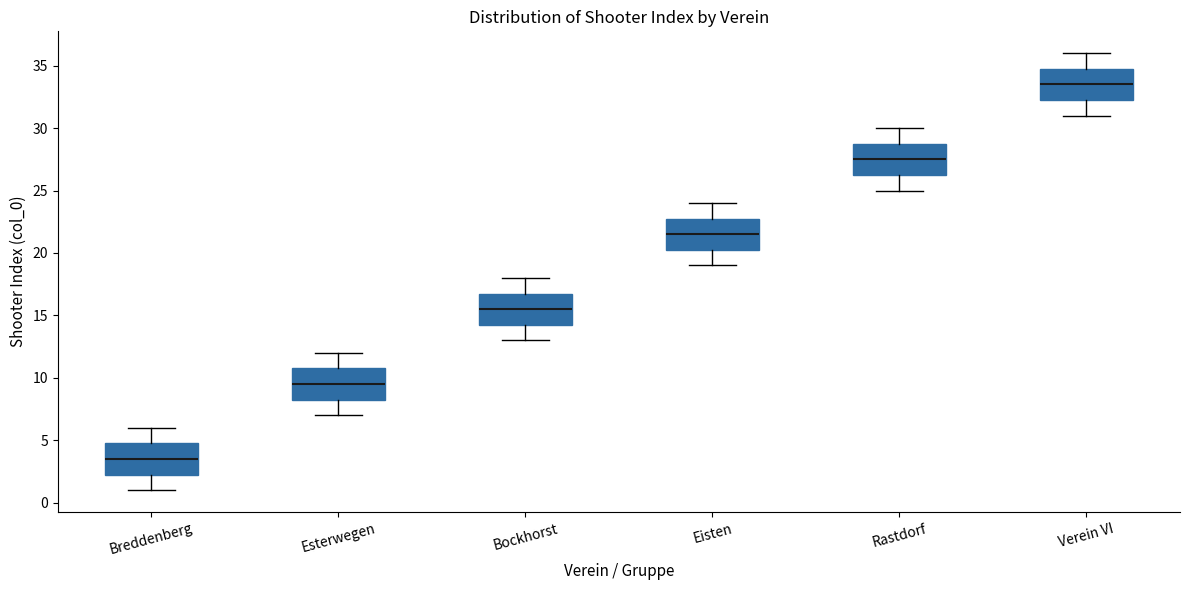

Reading left to right, read every box against the y-axis: the position of its median line, the range the box covers, and the ends of its whiskers. The values are not printed on the chart, so give them approximately, as read against the axis.

Breddenberg: median 3.5, box 2.5 to 5.0, whiskers 1.0 to 6.0
Esterwegen: median 9.5, box 8.5 to 11.0, whiskers 7.0 to 12.0
Bockhorst: median 15.5, box 14.5 to 17.0, whiskers 13.0 to 18.0
Eisten: median 21.5, box 20.5 to 23.0, whiskers 19.0 to 24.0
Rastdorf: median 27.5, box 26.5 to 29.0, whiskers 25.0 to 30.0
Verein VI: median 33.5, box 32.5 to 35.0, whiskers 31.0 to 36.0